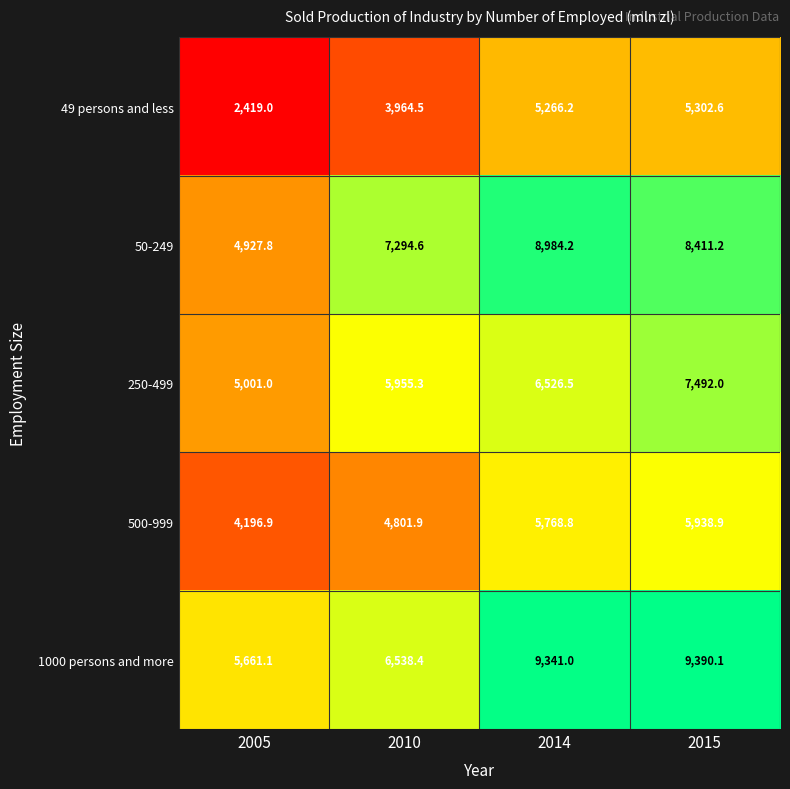

Which category has the highest value across all series?

2015